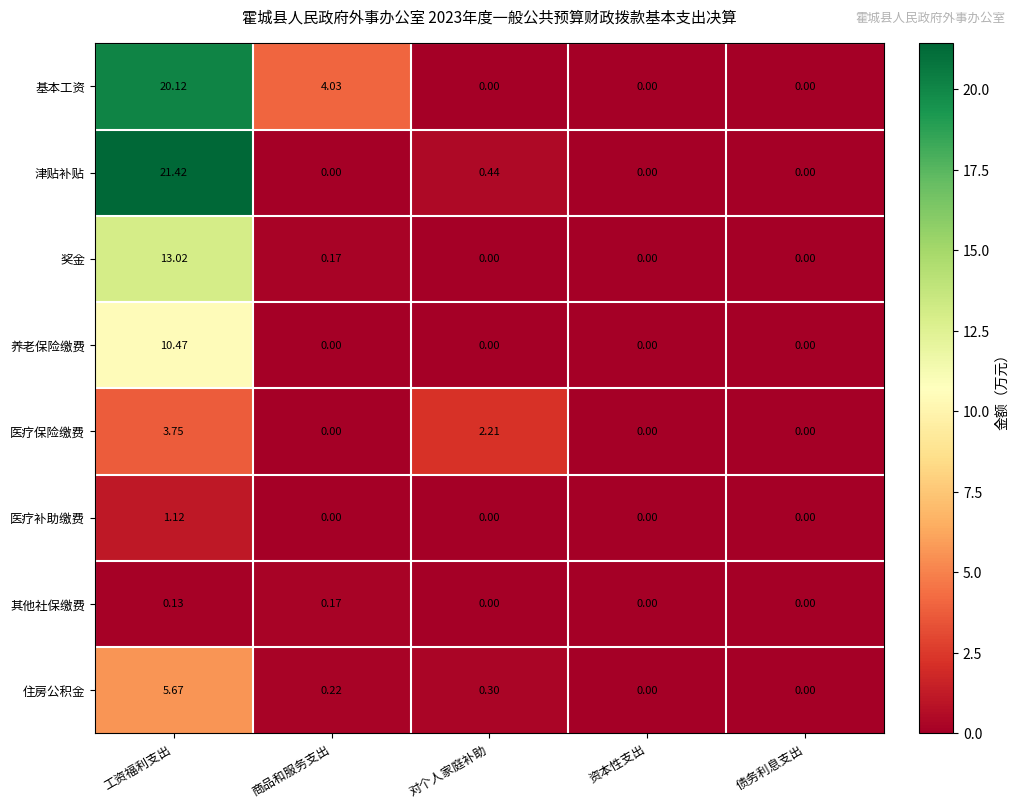

List the series in order of their peak value, lowest first.

其他社保缴费, 医疗补助缴费, 医疗保险缴费, 住房公积金, 养老保险缴费, 奖金, 基本工资, 津贴补贴